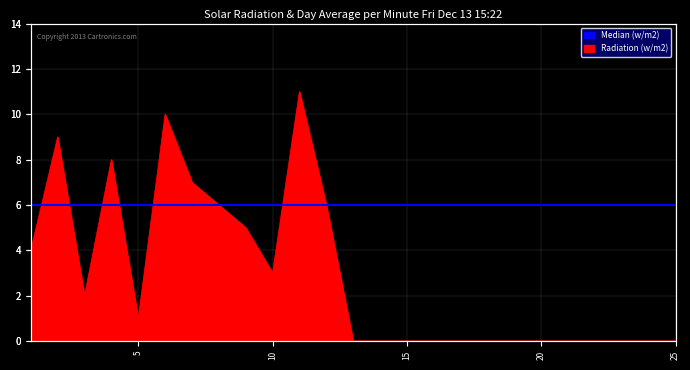

Approximately how many times larger is the value at 8 compared to 11?

0.5